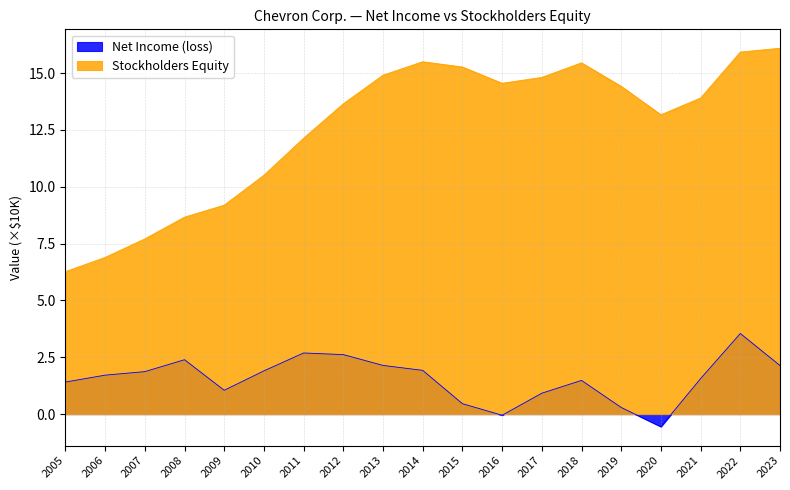

Reading left to right, extract all data points from this chart.

Net Income (loss): 1.4	1.7	1.9	2.4	1.0	1.9	2.7	2.6	2.1	1.9	0.5	-0.0	0.9	1.5	0.3	-0.6	1.6	3.5	2.1
Stockholders Equity: 6.3	6.9	7.7	8.7	9.2	10.5	12.1	13.7	14.9	15.5	15.3	14.6	14.8	15.5	14.4	13.2	13.9	15.9	16.1